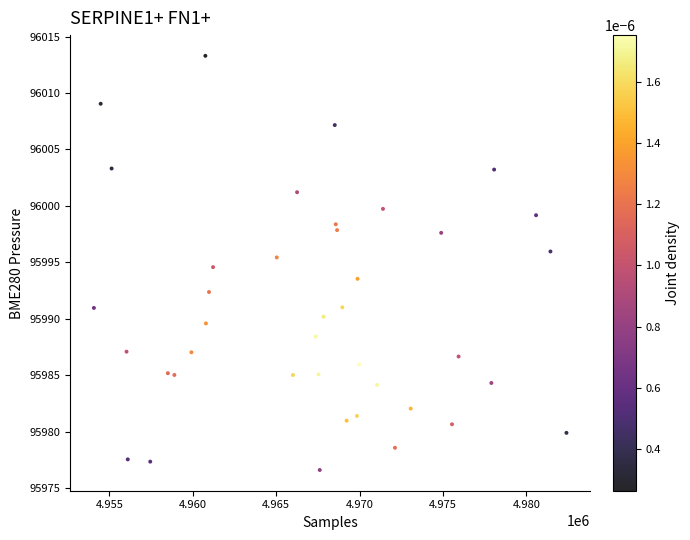

What is the range of Y values (max minus min)?

36.7